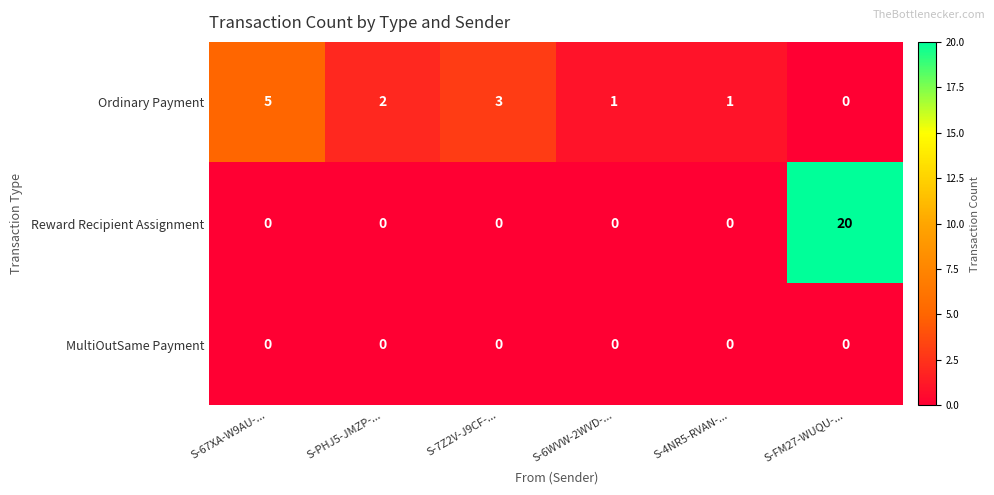

Reading right to left, extract all data points from this chart.

Ordinary Payment: 0	1	1	3	2	5
Reward Recipient Assignment: 20	0	0	0	0	0
MultiOutSame Payment: 0	0	0	0	0	0